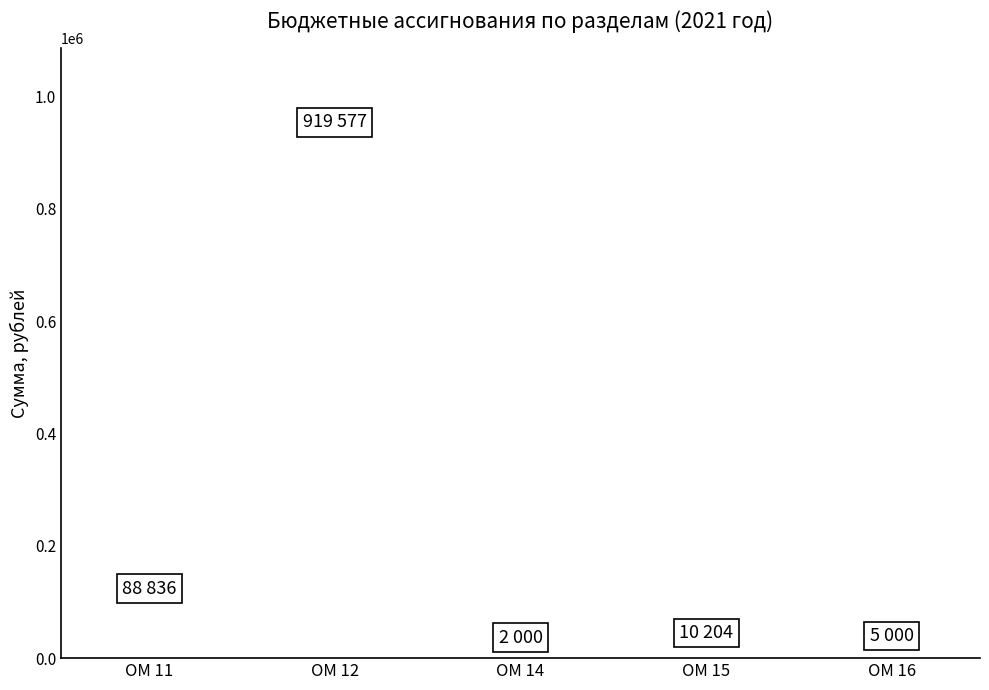

Which has a higher value, ОМ 15 or ОМ 12?

ОМ 12